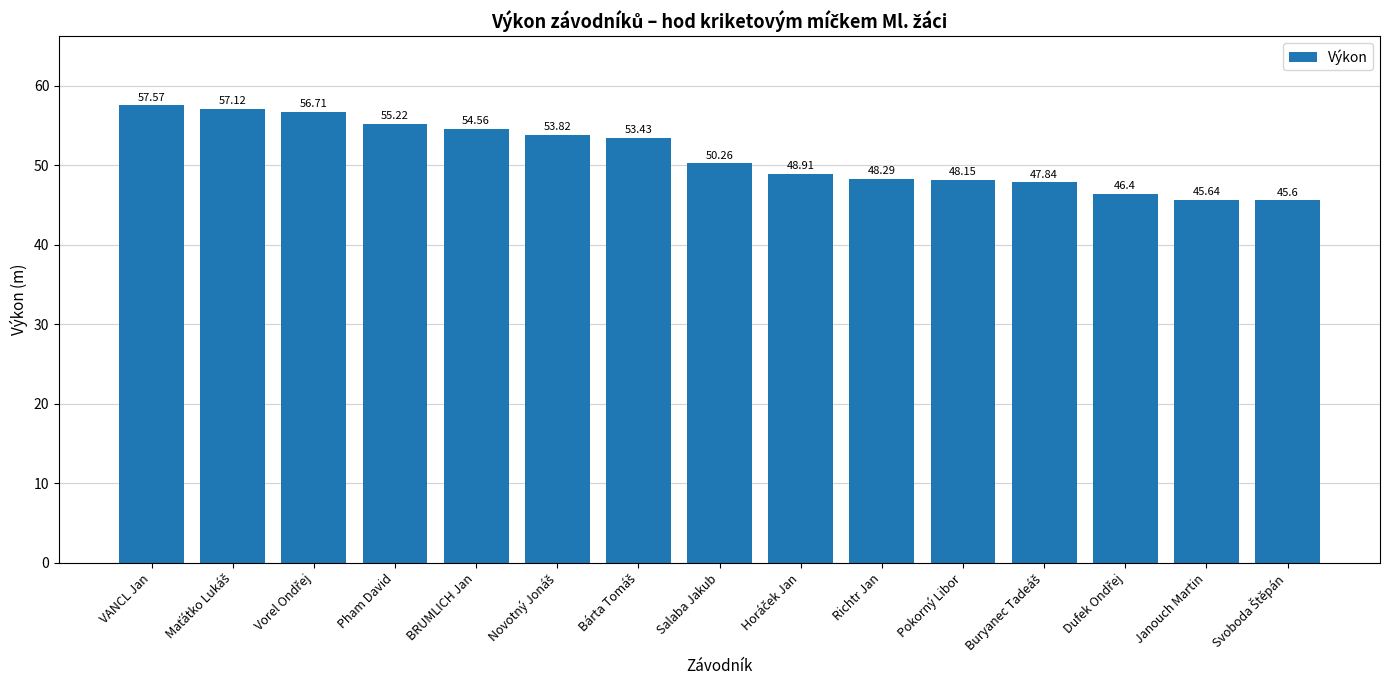

At which label is the value closest to 51?

Salaba Jakub